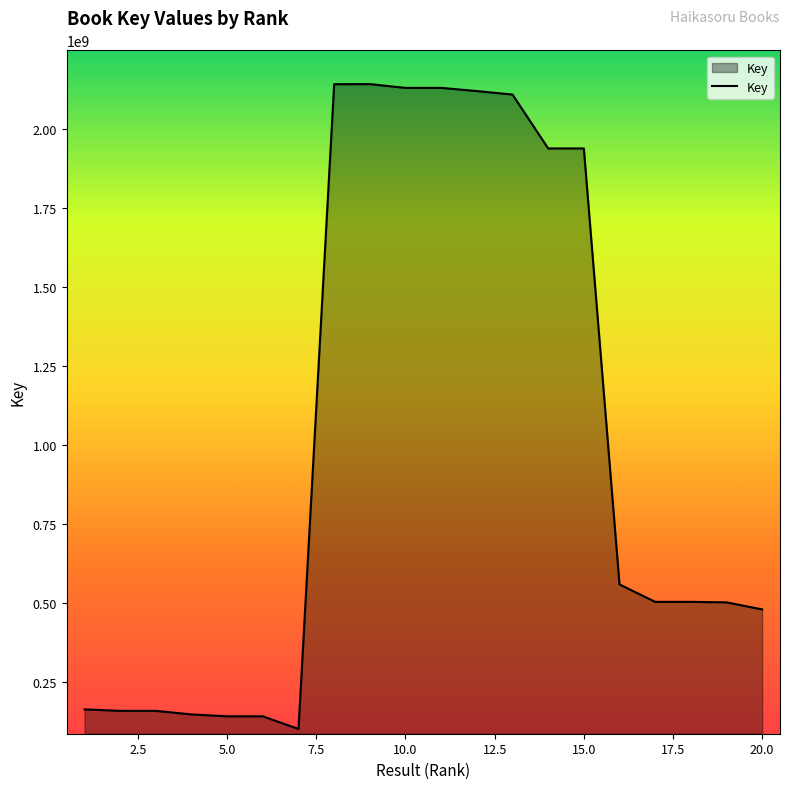

What is the difference between the maximum and minimum values?

2040908850